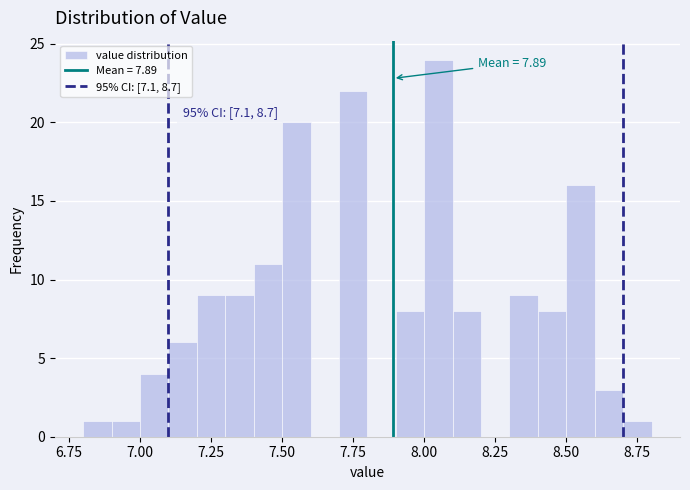

Read against the x-axis, roughly where is the centre of the tallest bar?

8.05